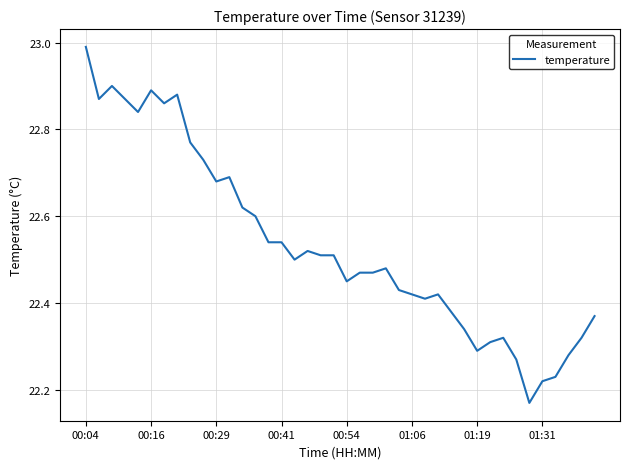

What is the difference between the maximum and minimum values?

0.8